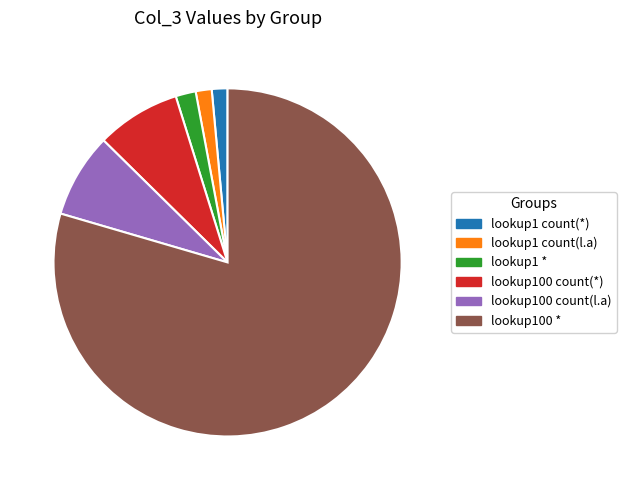

What is the total percentage of lookup1 count(l.a) and lookup100 *?

81.0%